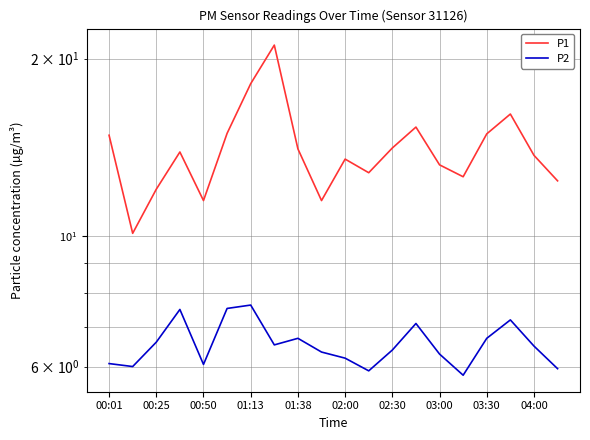

Which has a higher value, 19 or 00:25?

19